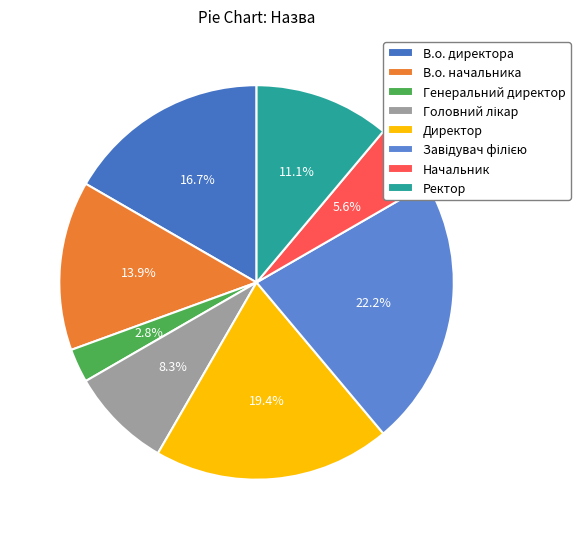

Do Начальник and Генеральний директор together represent more than half of the pie?

No